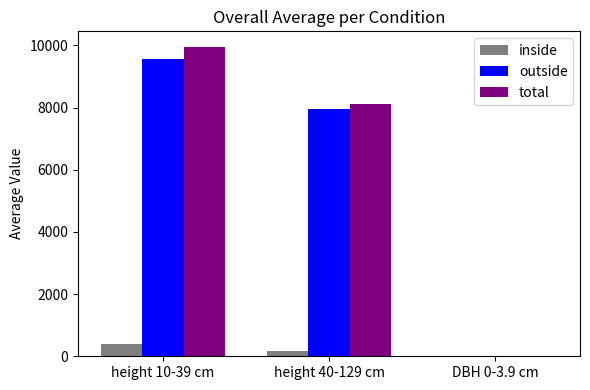

What are all the series names shown in the legend?

inside, outside, total